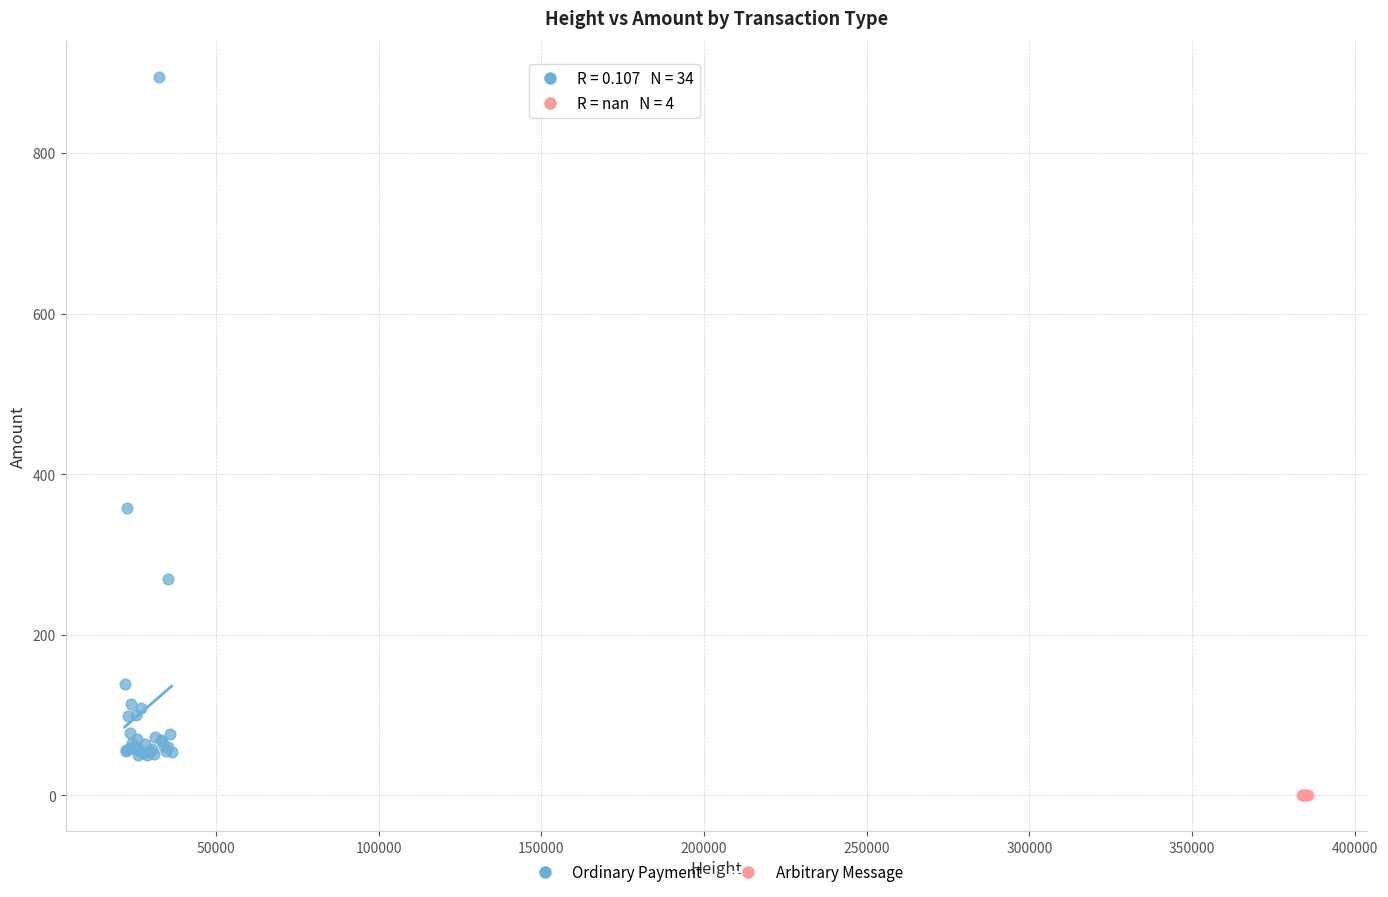

Which series contains the highest Y value?

Ordinary Payment